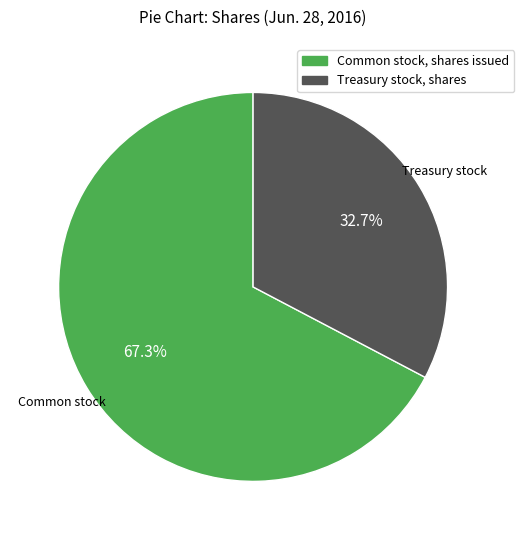

Which has a higher value, Common stock, shares issued or Treasury stock, shares?

Common stock, shares issued